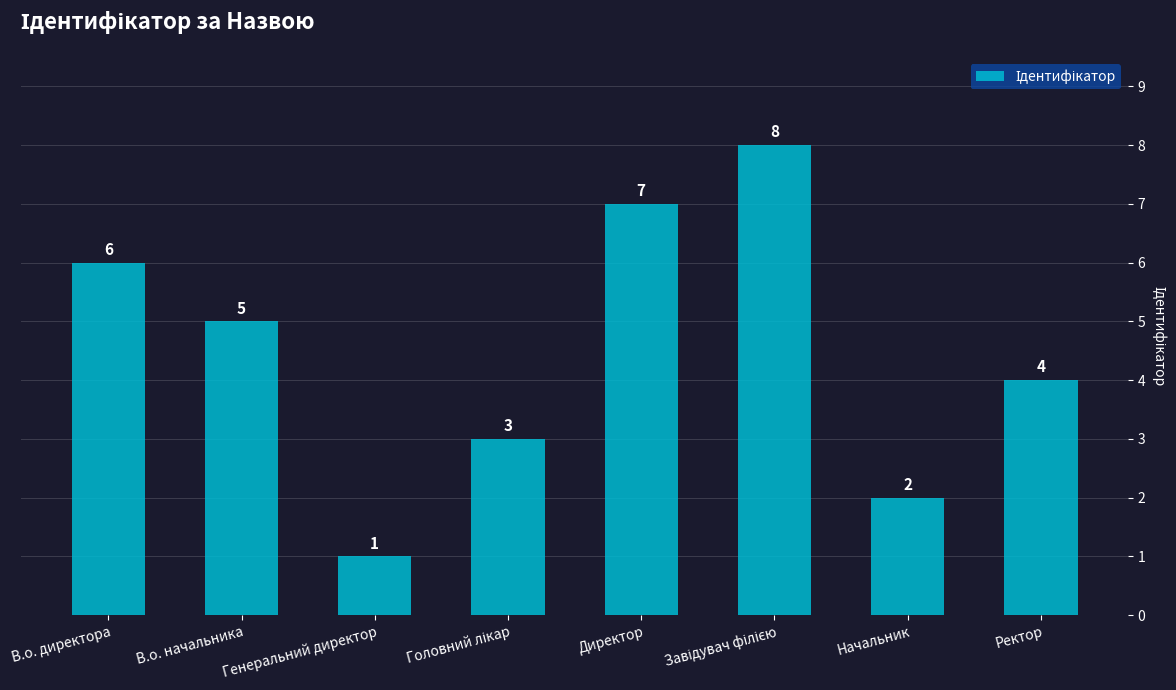

At which label does the data first exceed 5?

В.о. директора